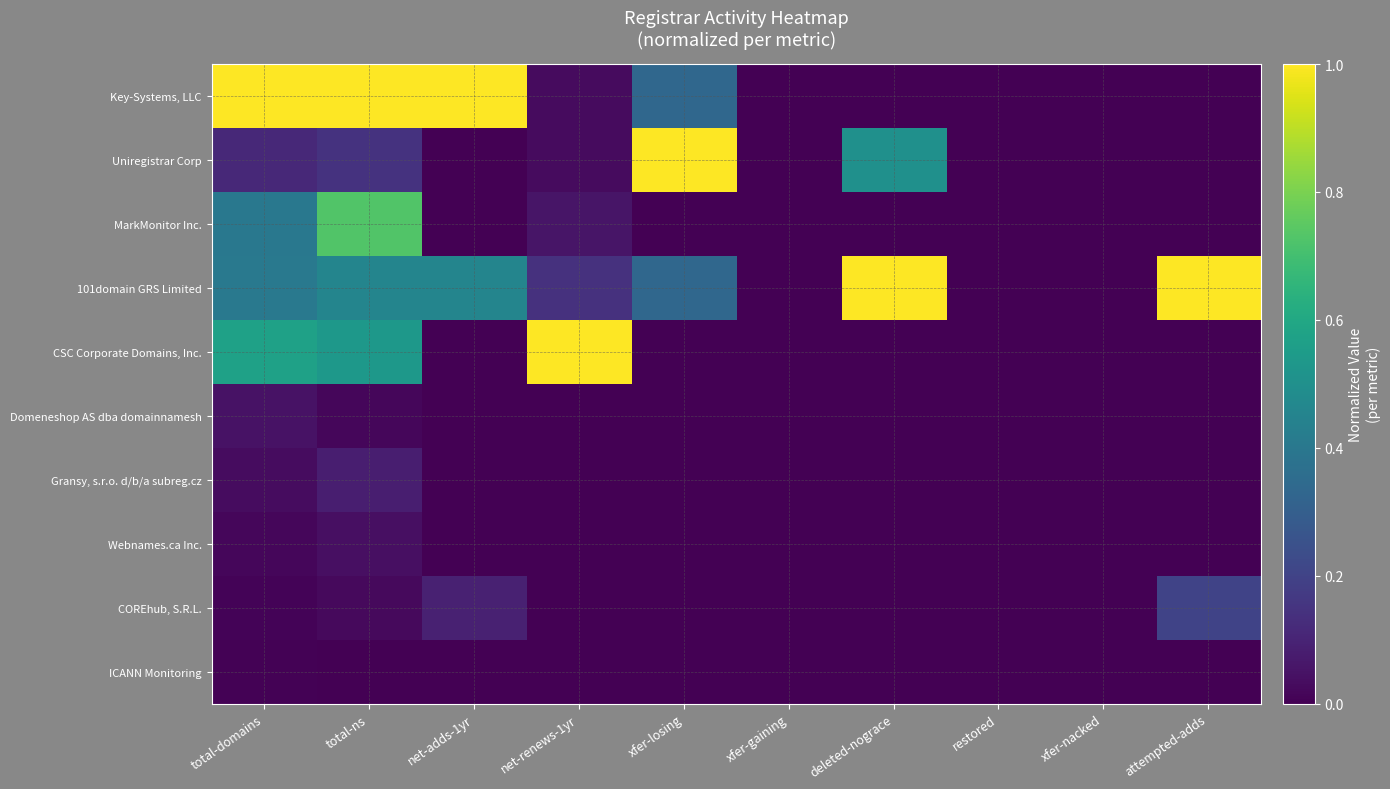

What is the total value across all series at total-ns?

3.0